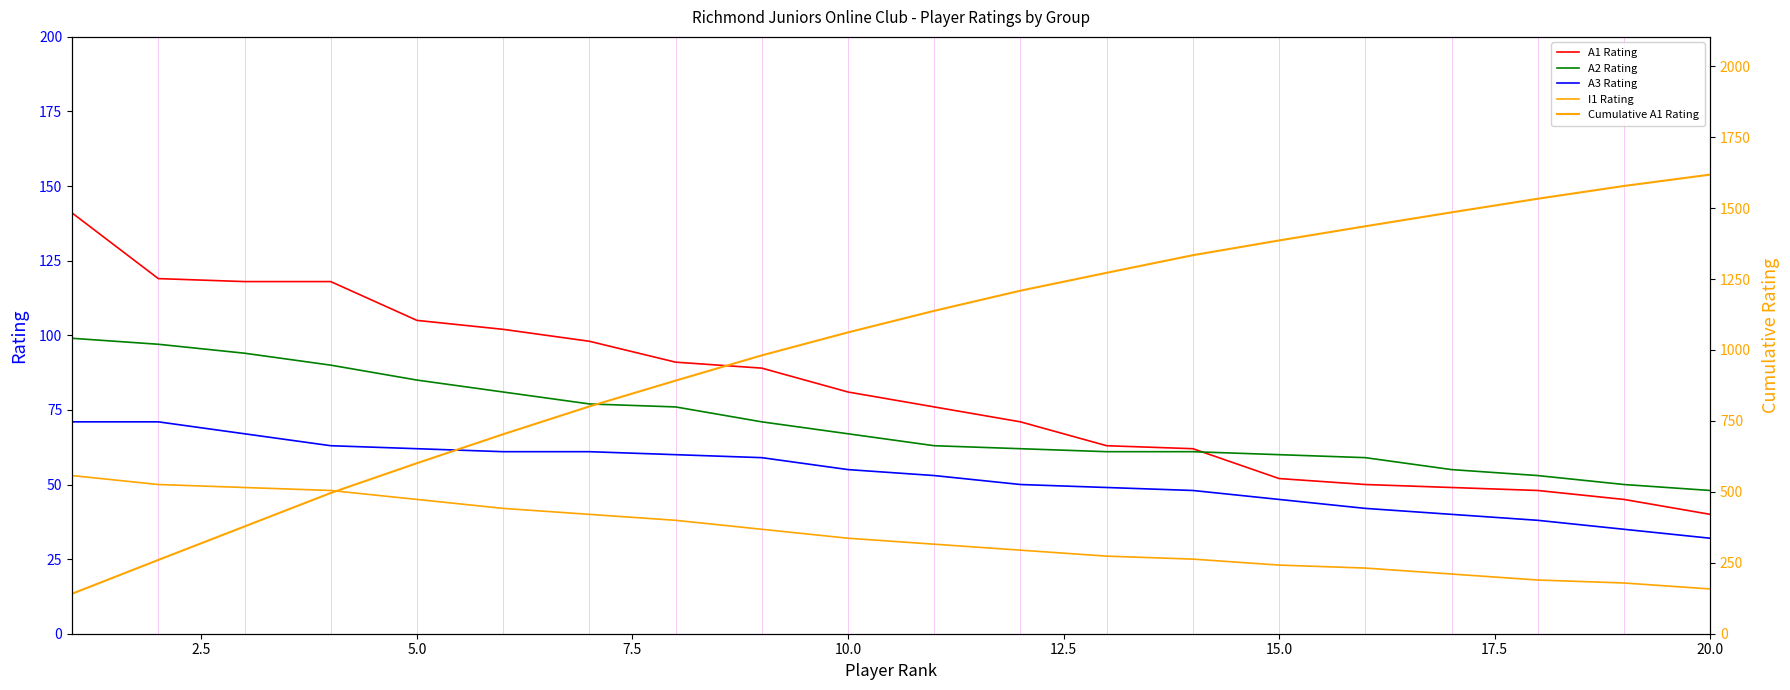

True or false: Cumulative A1 Rating has more than 0 interior local peaks.

False